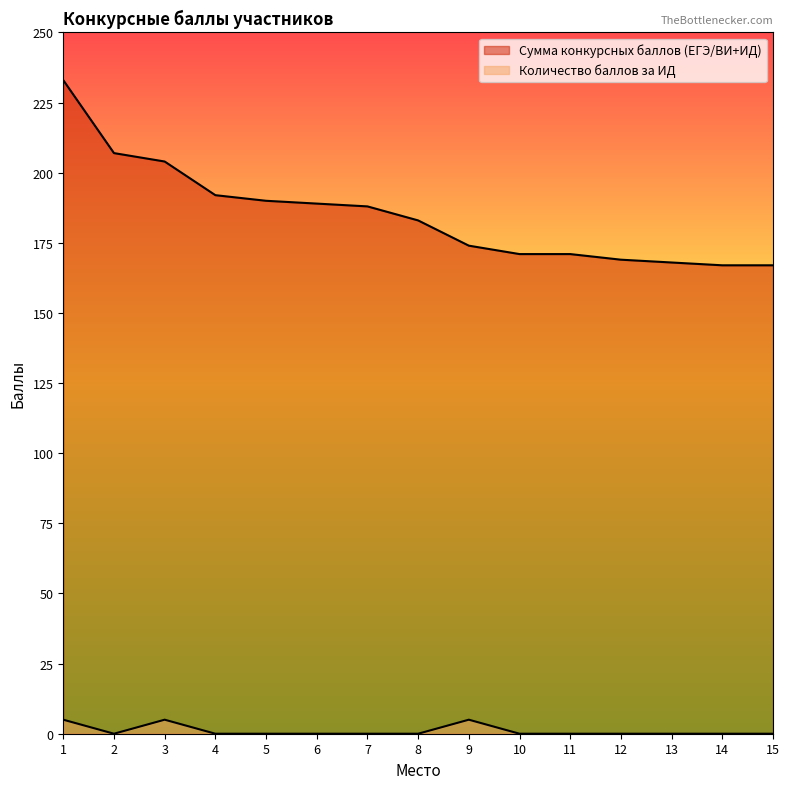

In Количество баллов за ИД, how many points are lower than both neighbors (excluding endpoints)?

1